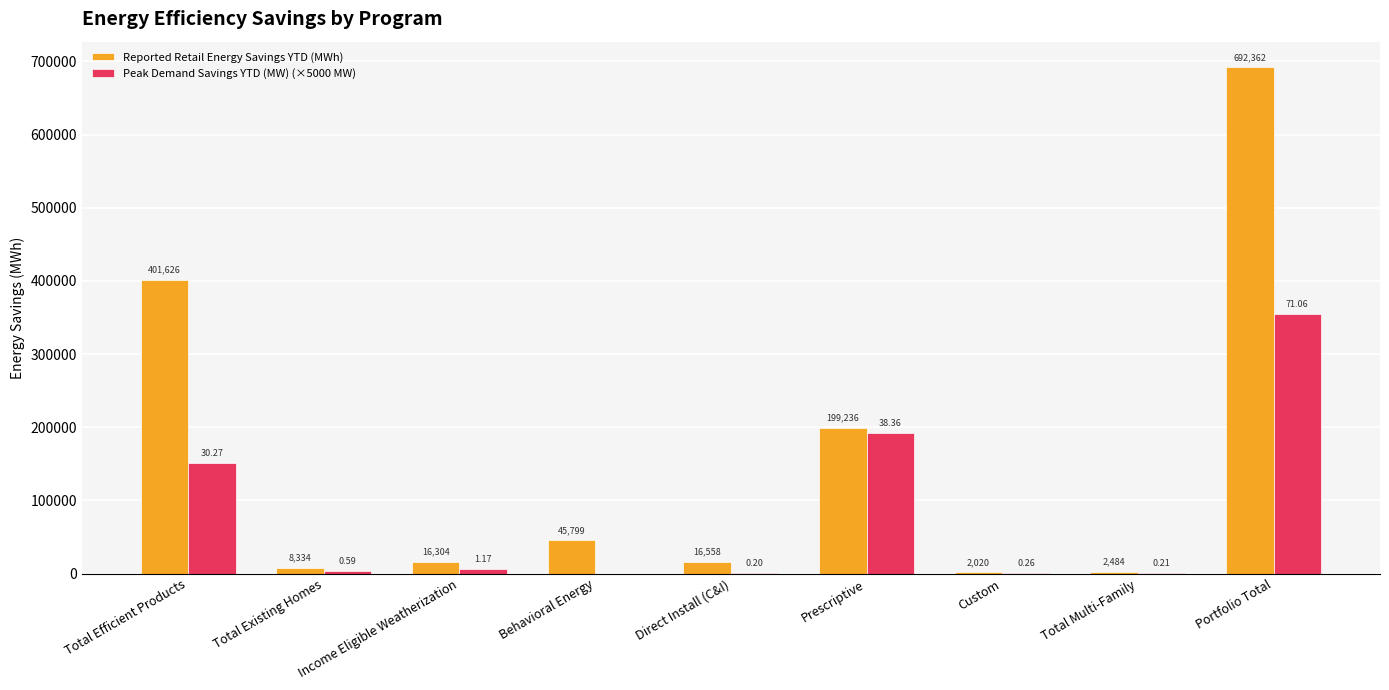

What is the total value across all series at Direct Install (C&I)?

17547.5